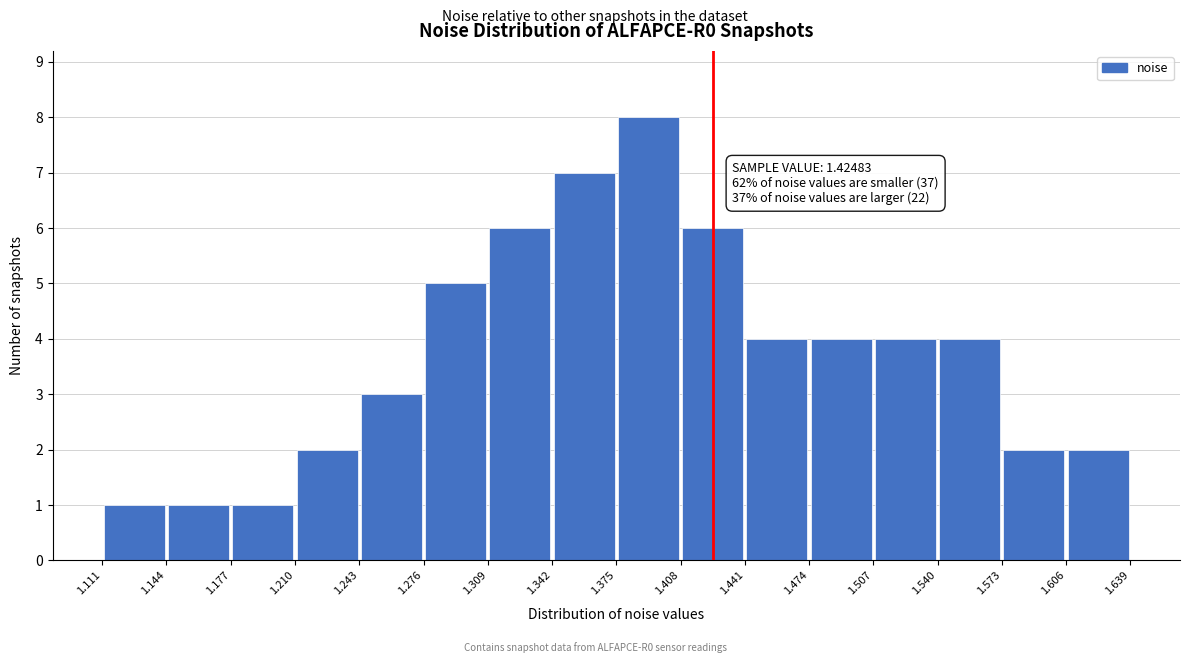

Over which range of the x-axis is the bar tallest?

1.375 to 1.408